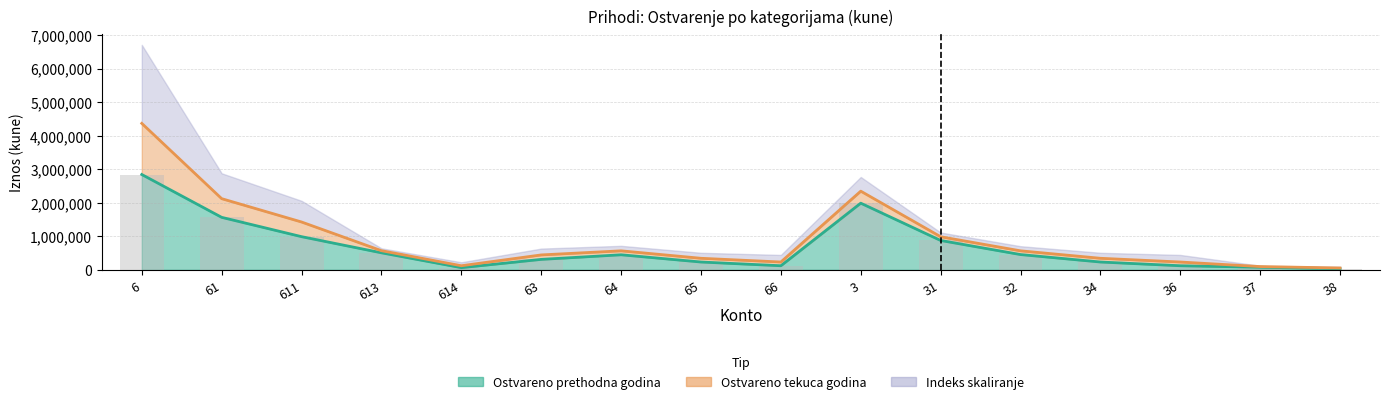

True or false: Ostvareno tekuca godina has a value of 123328 at 614.

True